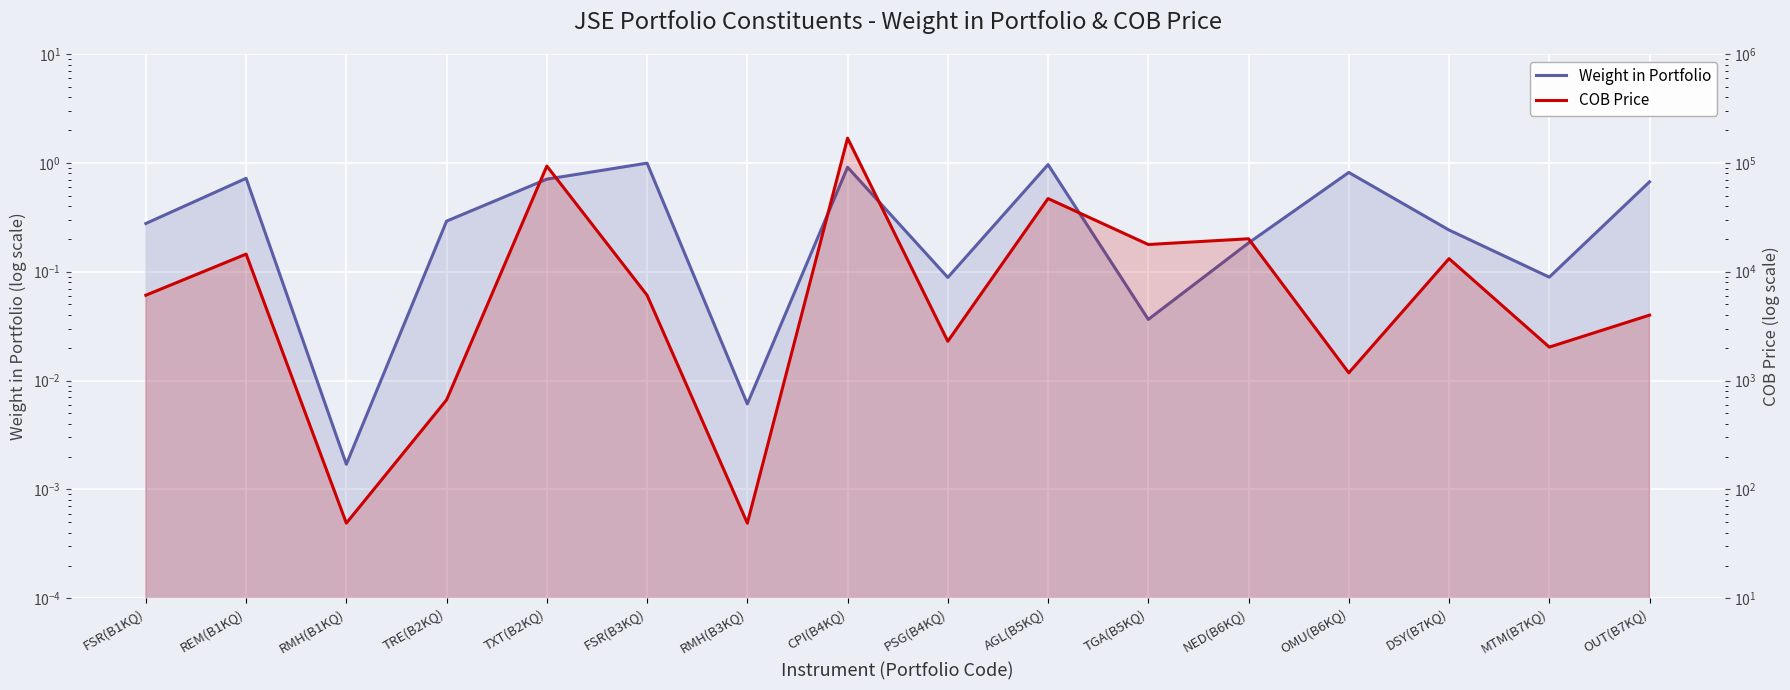

What is the value of the Weight in Portfolio point at the 2nd from the left?

0.7